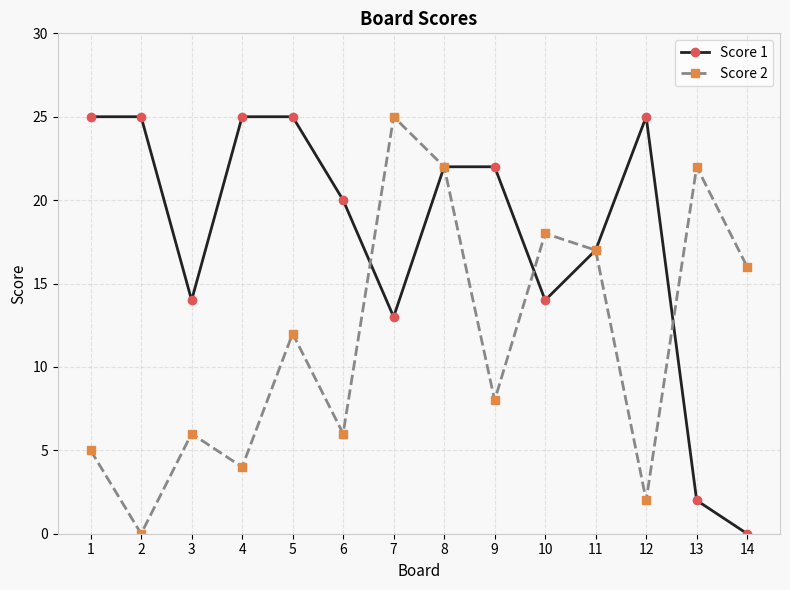

Reading left to right, what are all the values shown in this chart?

Score 1: 25	25	14	25	25	20	13	22	22	14	17	25	2	0
Score 2: 5	0	6	4	12	6	25	22	8	18	17	2	22	16